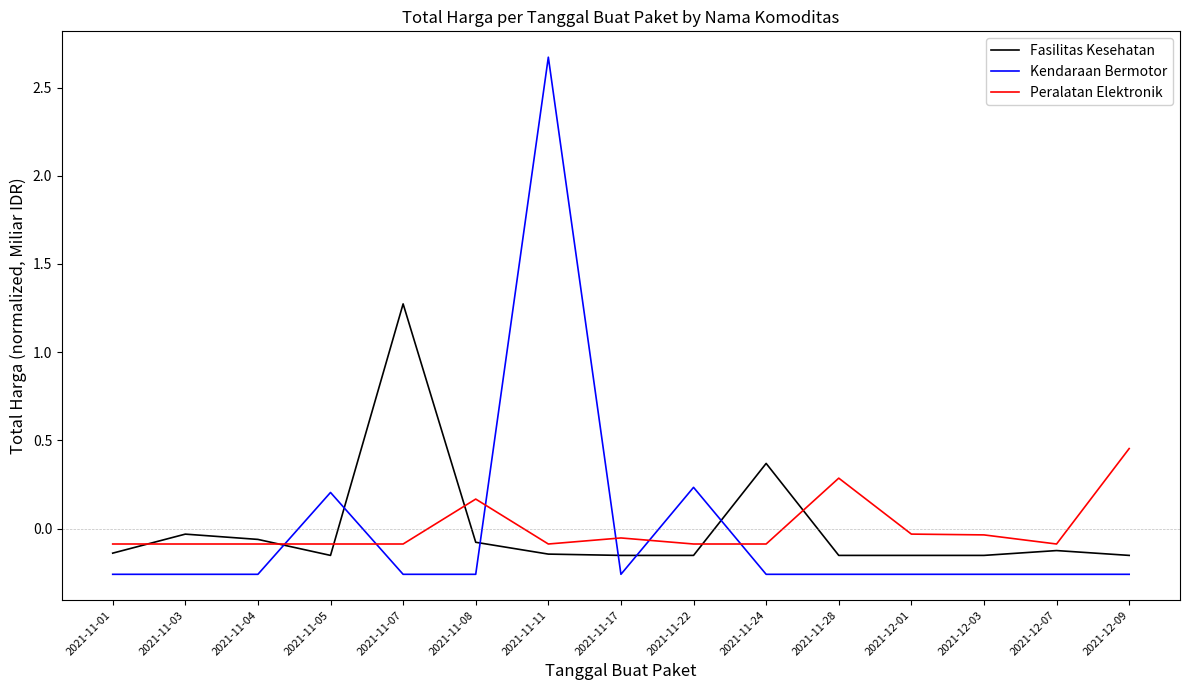

How many intersections are there between Fasilitas Kesehatan and Kendaraan Bermotor?

6